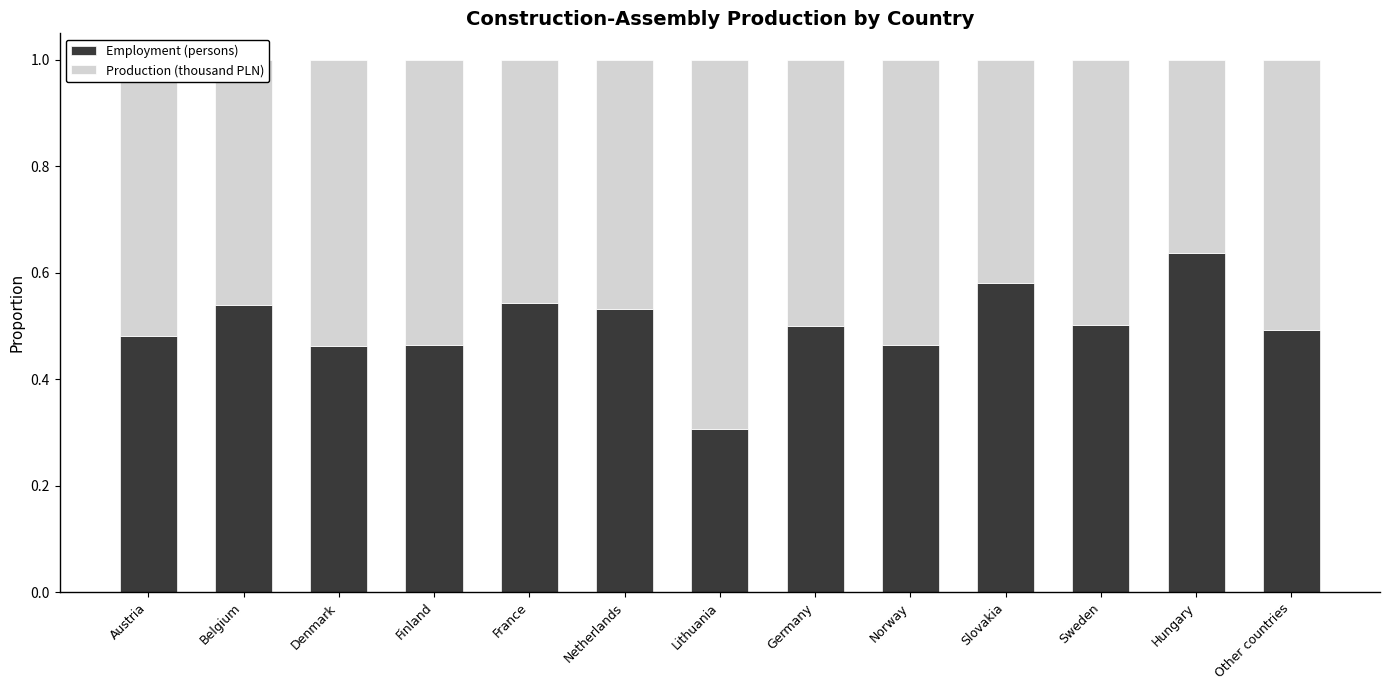

What is the total value across all series at Sweden?

1.0